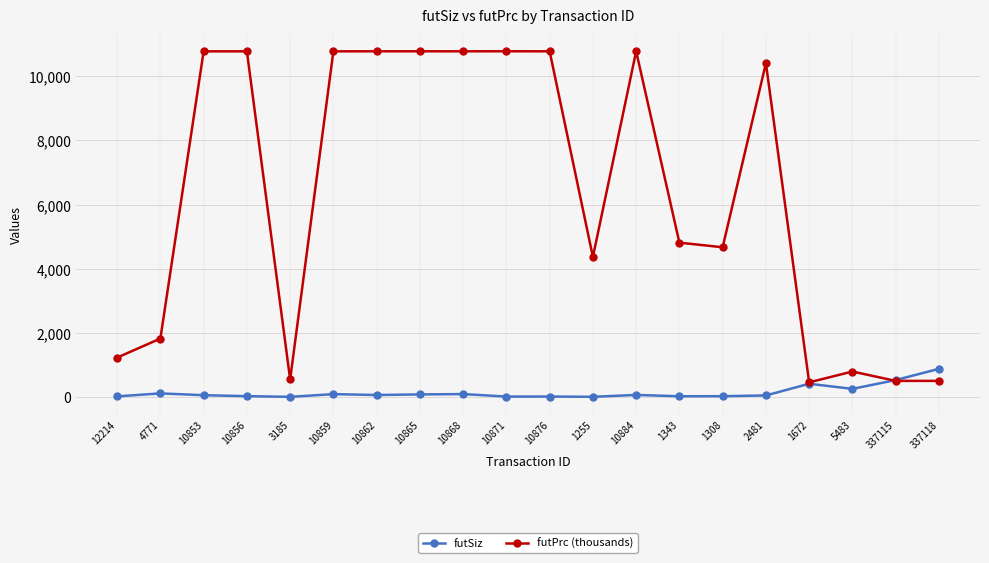

How many lines are shown in the chart?

2